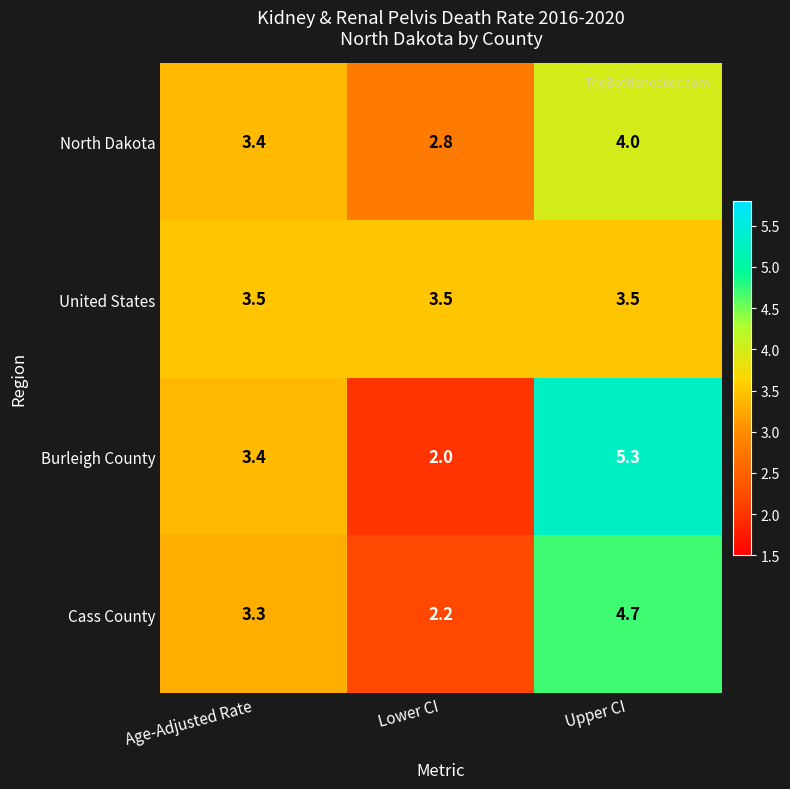

What is the greatest value displayed?

5.3